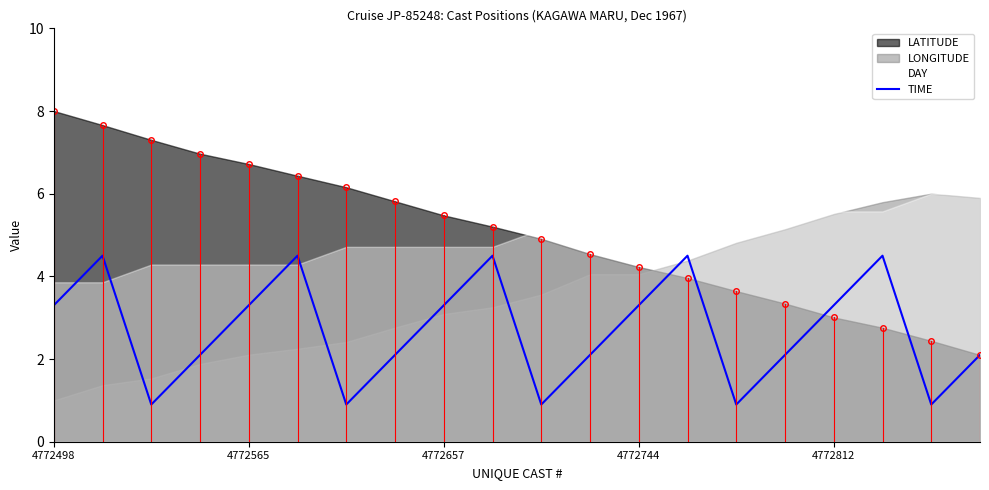

What value does the LATITUDE series have at 4772744?

4.2